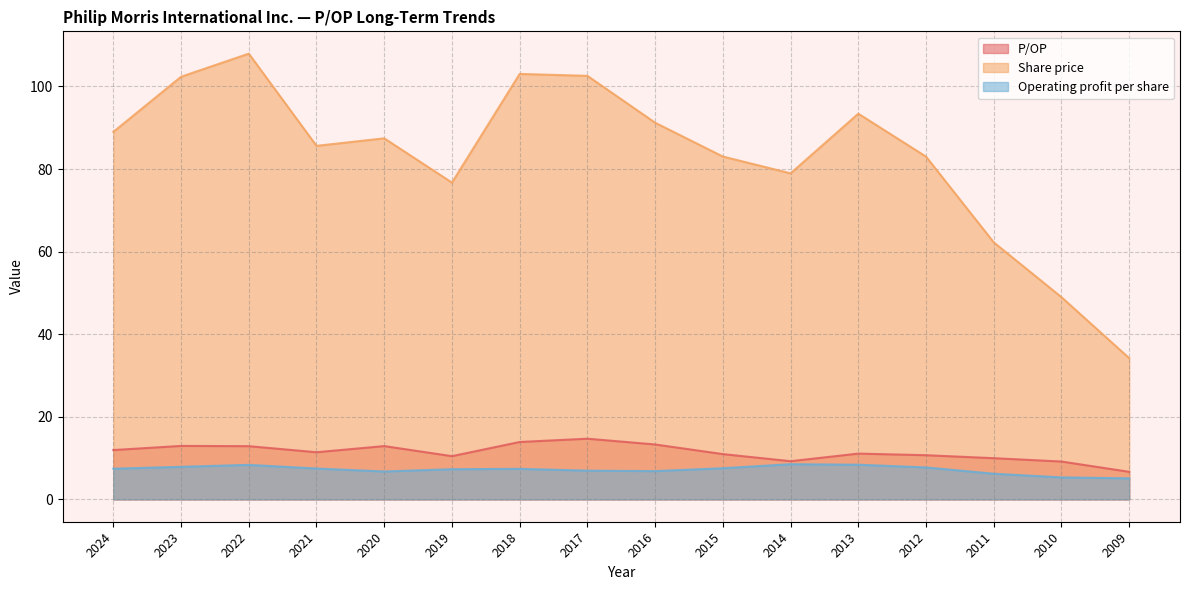

True or false: Operating profit per share has a value of 13.2 at 2024.

False